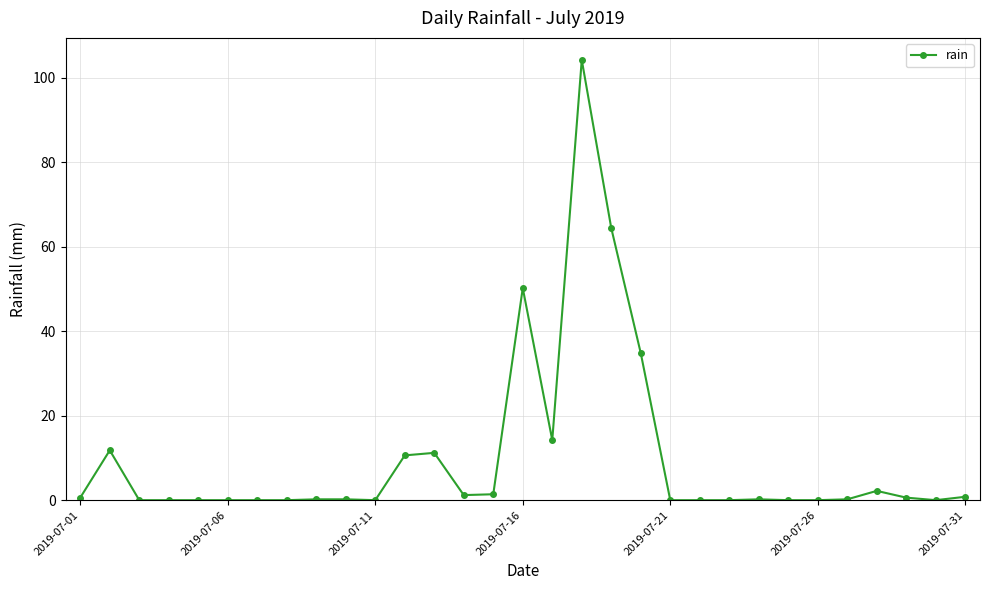

What is the difference between the second highest and minimum values?

64.4